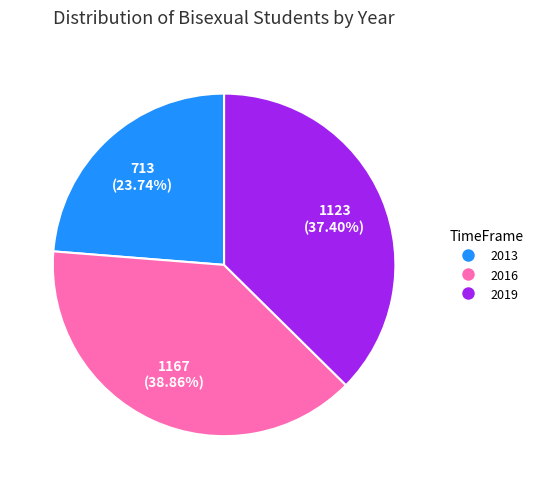

What is the largest slice in the pie chart?

2016